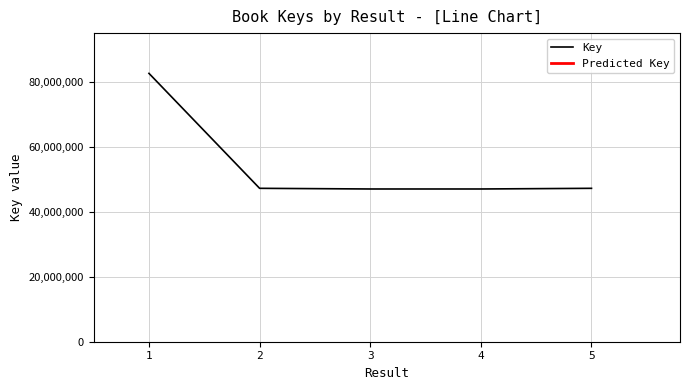

At which category does the data reach its first local valley?

3